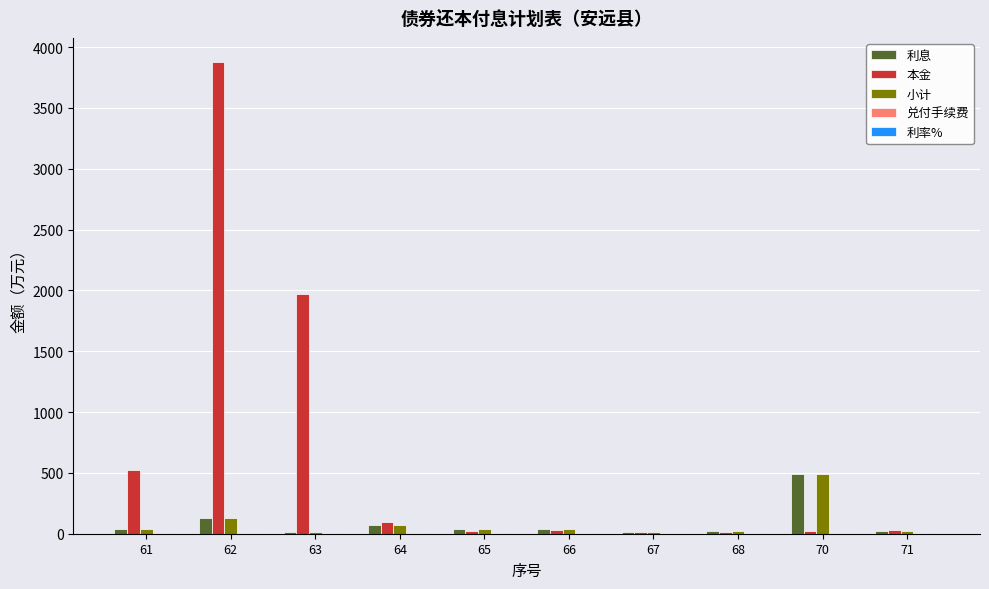

What is the sum of all 利息 values?

888.2